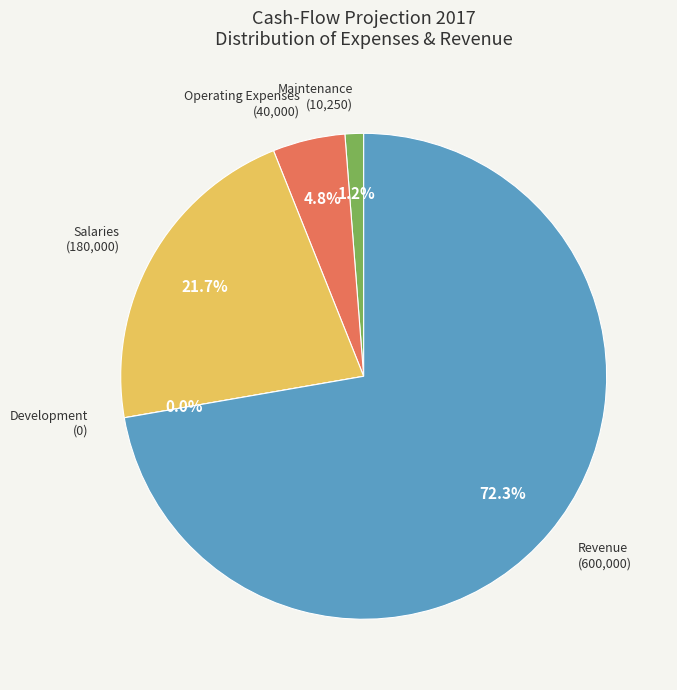

The Maintenance slice represents 1% of the pie. True or false?

True